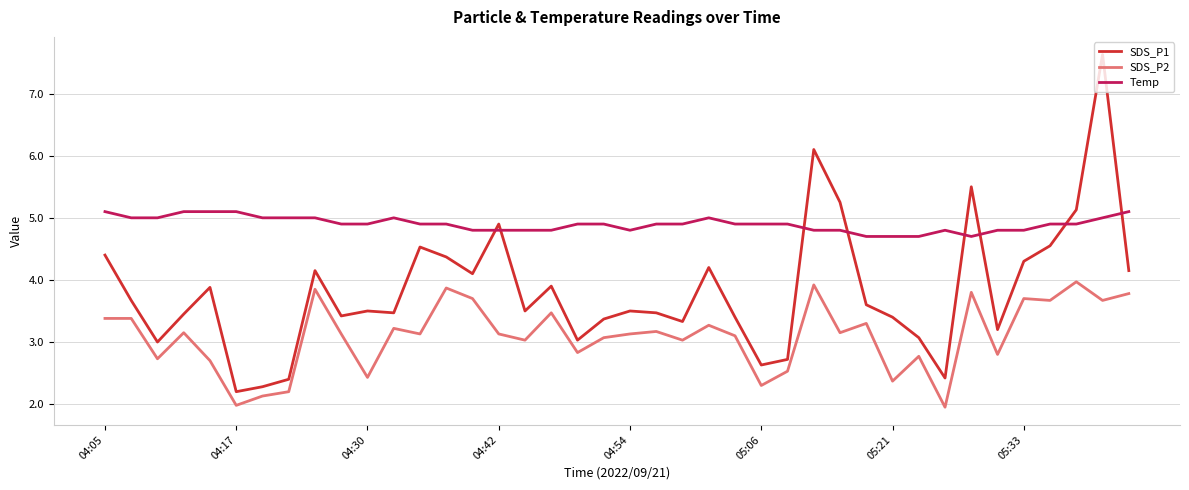

True or false: SDS_P1 and SDS_P2 intersect in this chart.

False